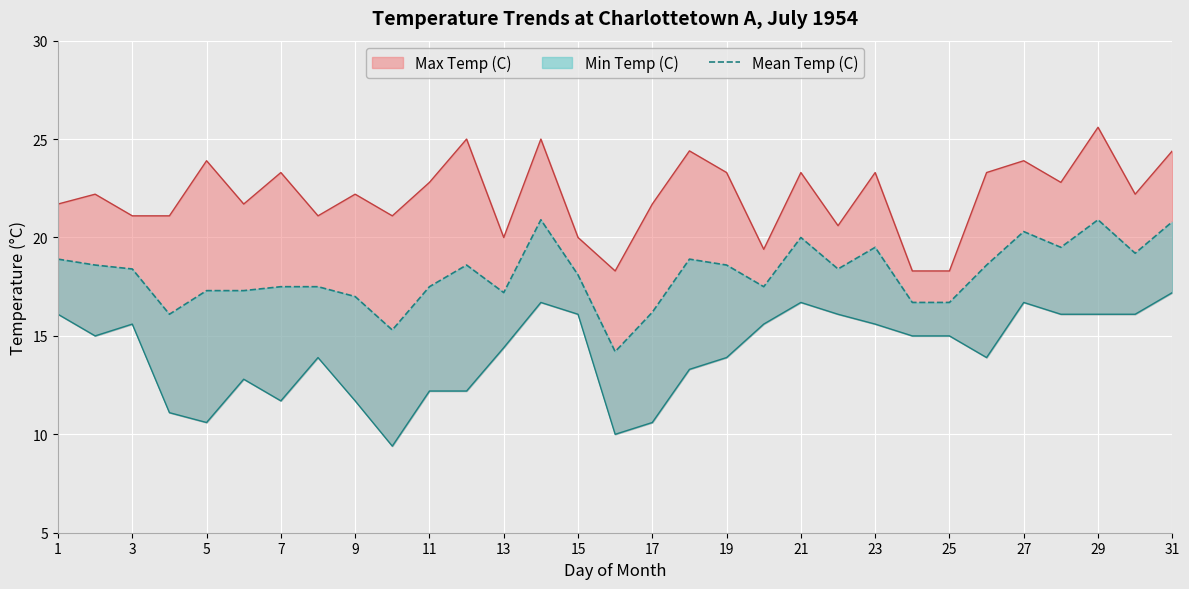

Between 9 and 19, which is larger?

19